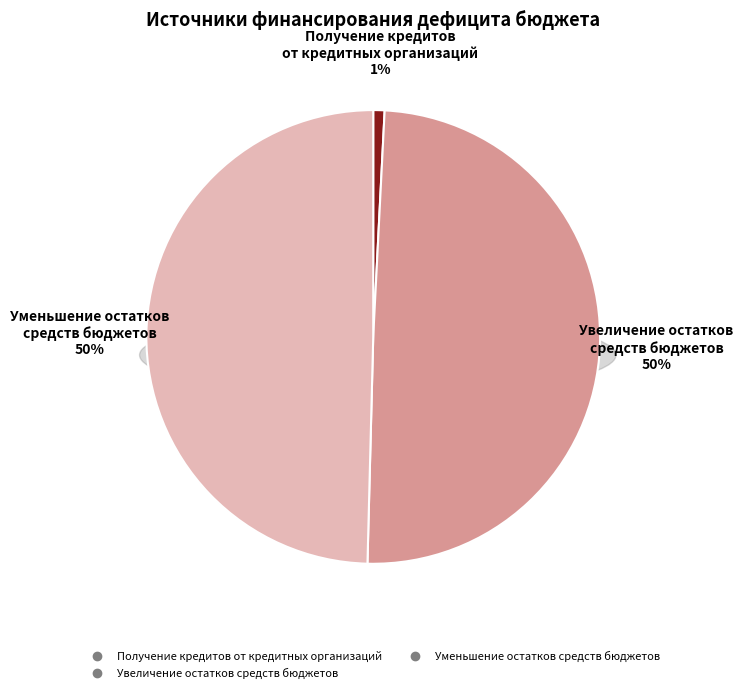

What is the ratio of the value at Уменьшение остатков средств бюджетов to the value at Увеличение остатков средств бюджетов?

1.0